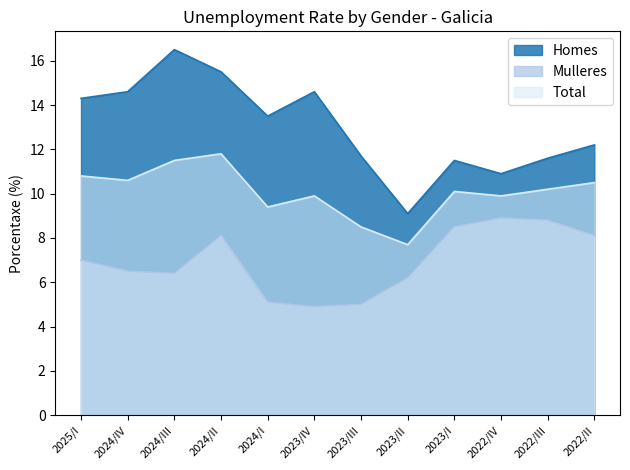

How many categories are shown in the chart?

12